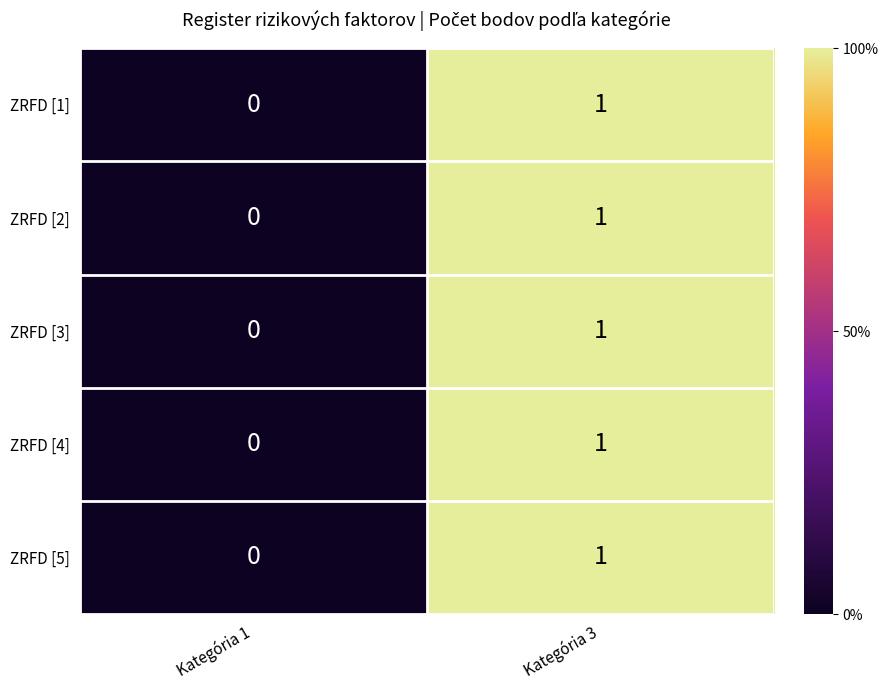

The ZRFD [2] series shows 0 at Kategória 1. True or false?

True